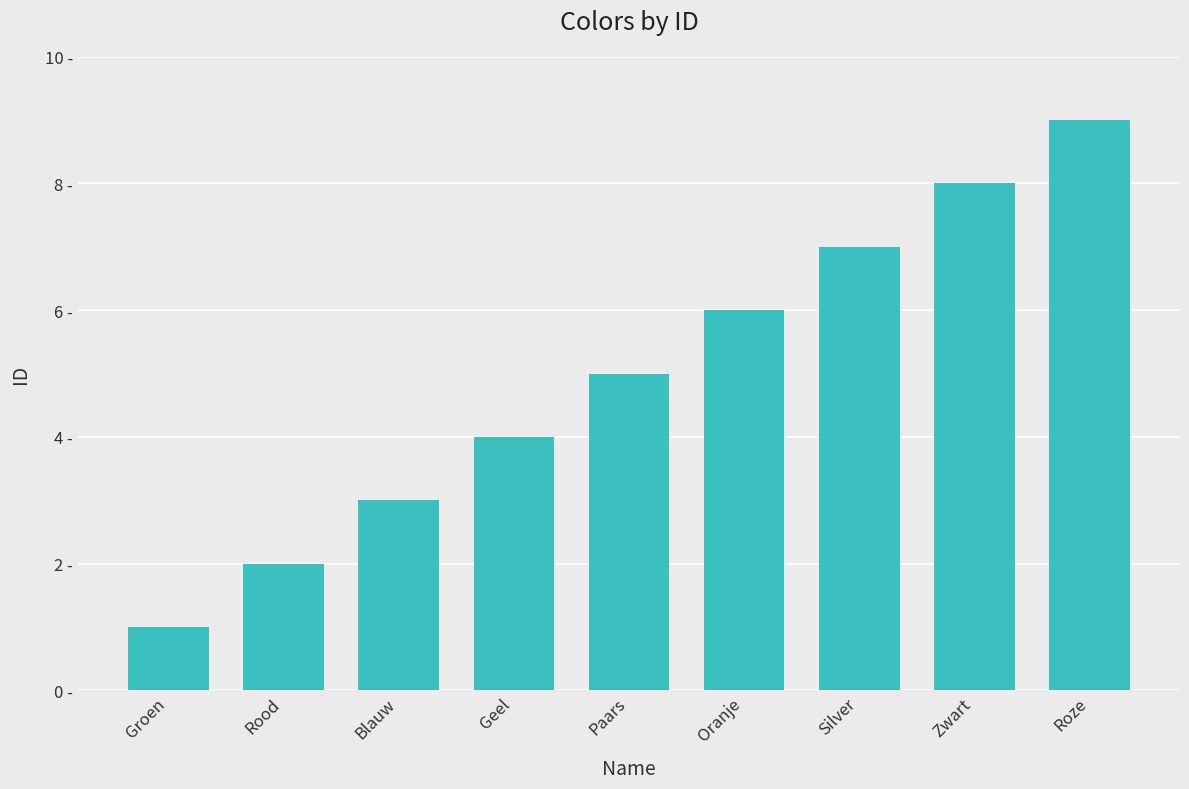

Does the chart contain stacked bars?

No